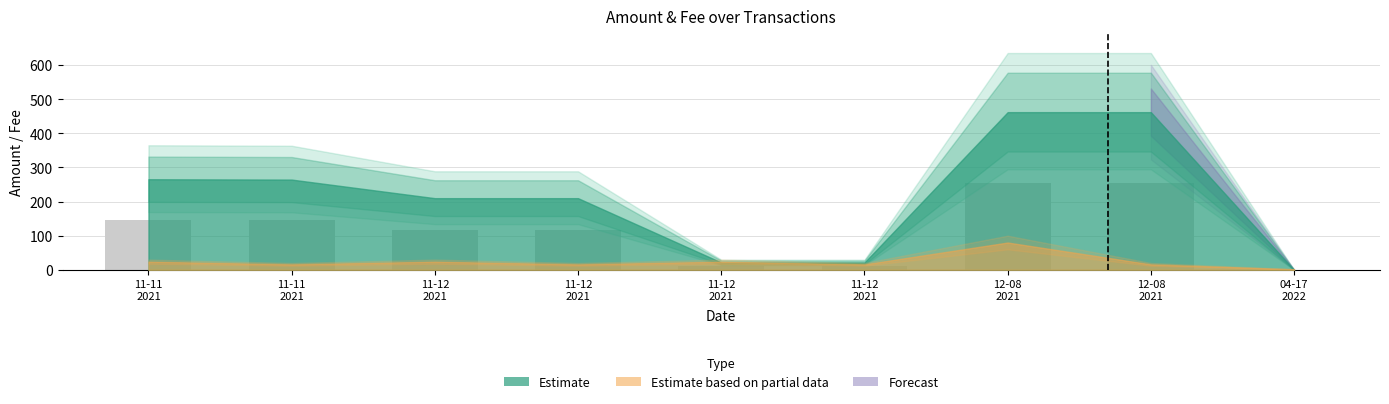

How many data points does each series have?

9